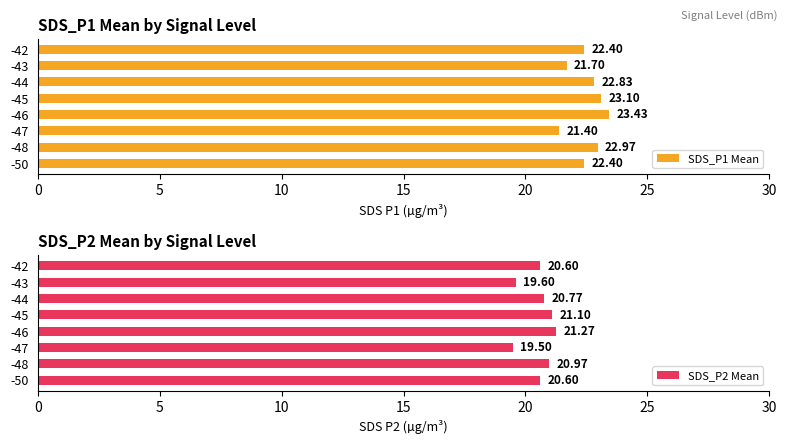

What is the difference between the maximum and second lowest values in the SDS_P1 Mean series?

1.7